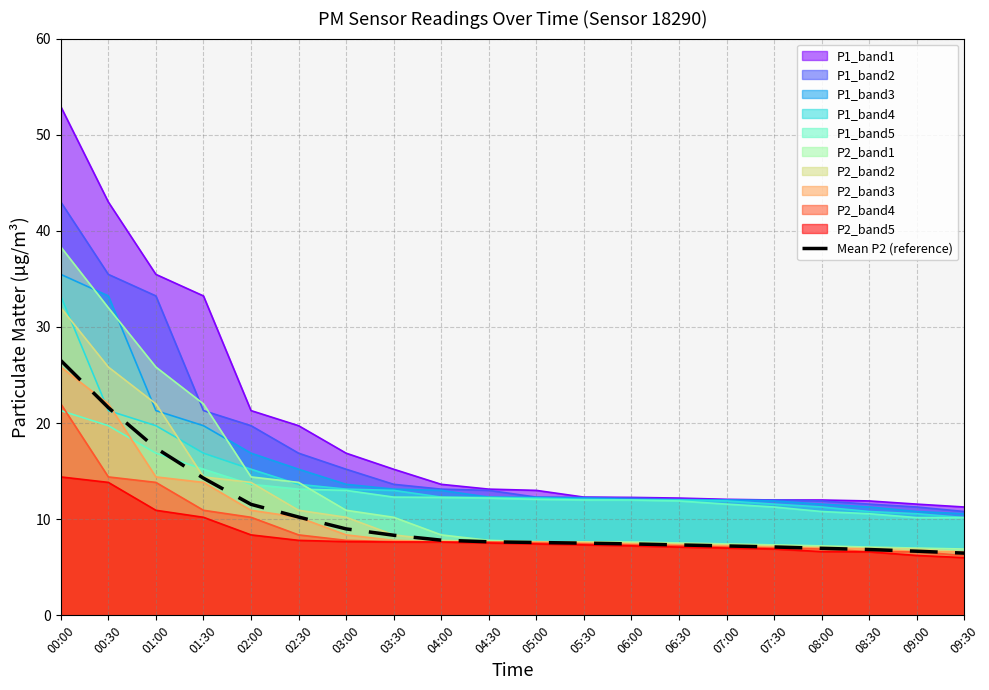

Count the number of categories in the chart.

20